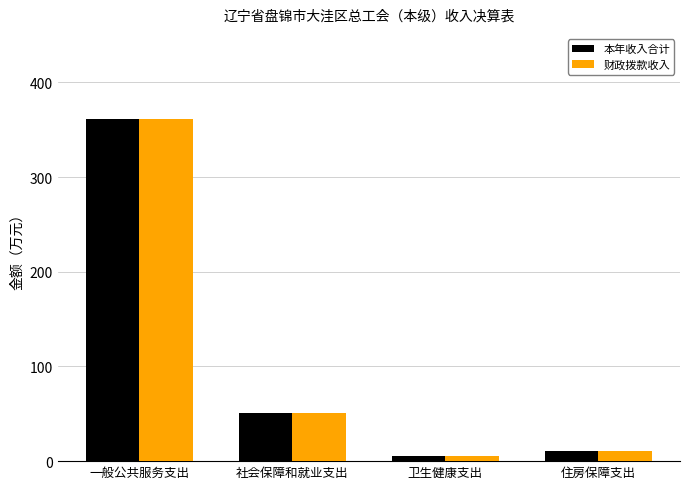

How many data points in 财政拨款收入 are less than 50?

2